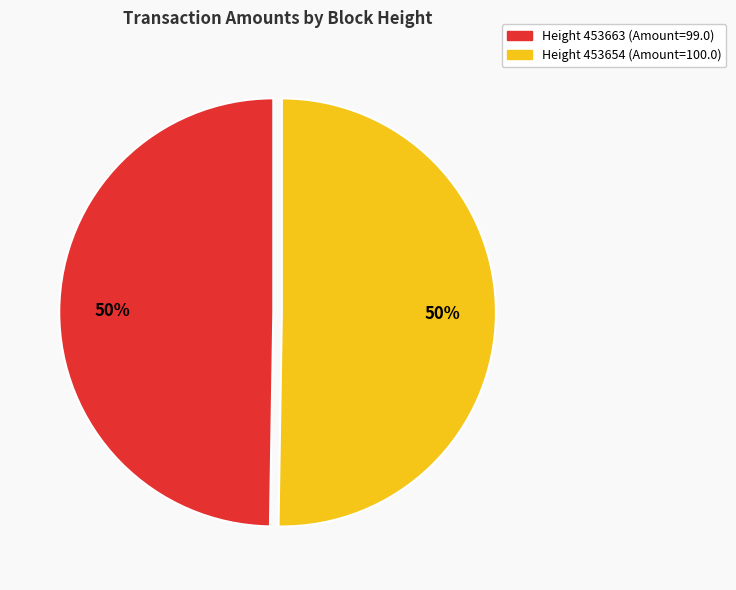

What percentage is the Height 453654 (Amount=100.0) slice, to the nearest percent?

50%